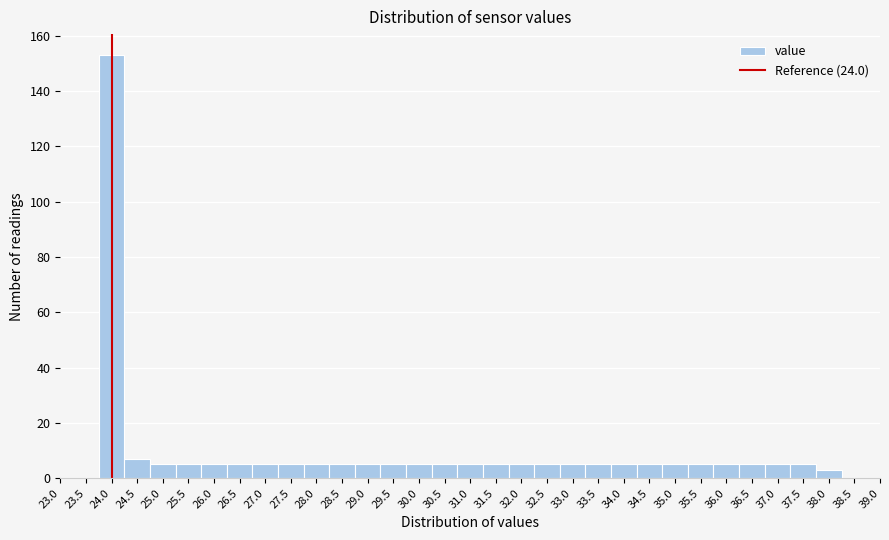

Which range on the x-axis has the tallest bar?

23.75 to 24.25